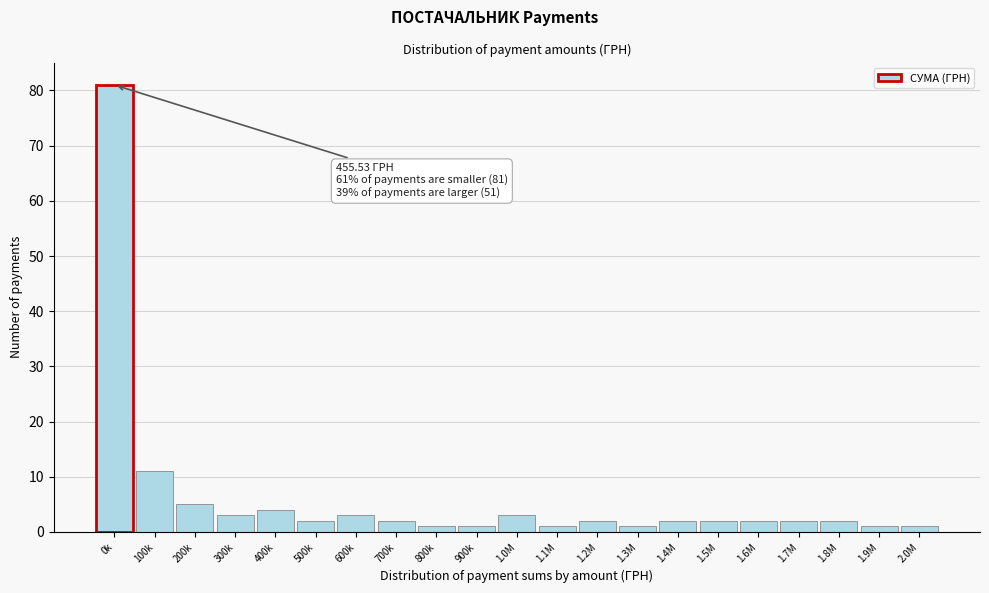

Reading right to left, extract all data points from this chart.

2.0M=1	1.9M=1	1.8M=2	1.7M=2	1.6M=2	1.5M=2	1.4M=2	1.3M=1	1.2M=2	1.1M=1	1.0M=3	900k=1	800k=1	700k=2	600k=3	500k=2	400k=4	300k=3	200k=5	100k=11	0k=81